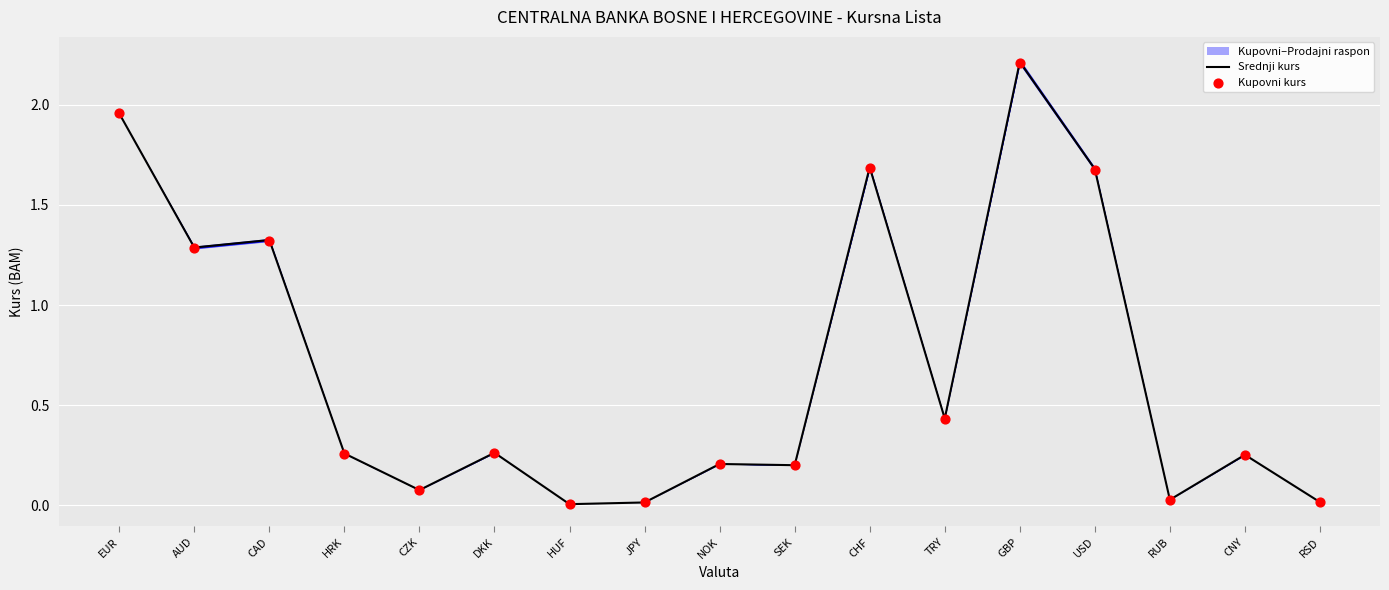

True or false: Srednji kurs has a value of 0.8 at AUD.

False